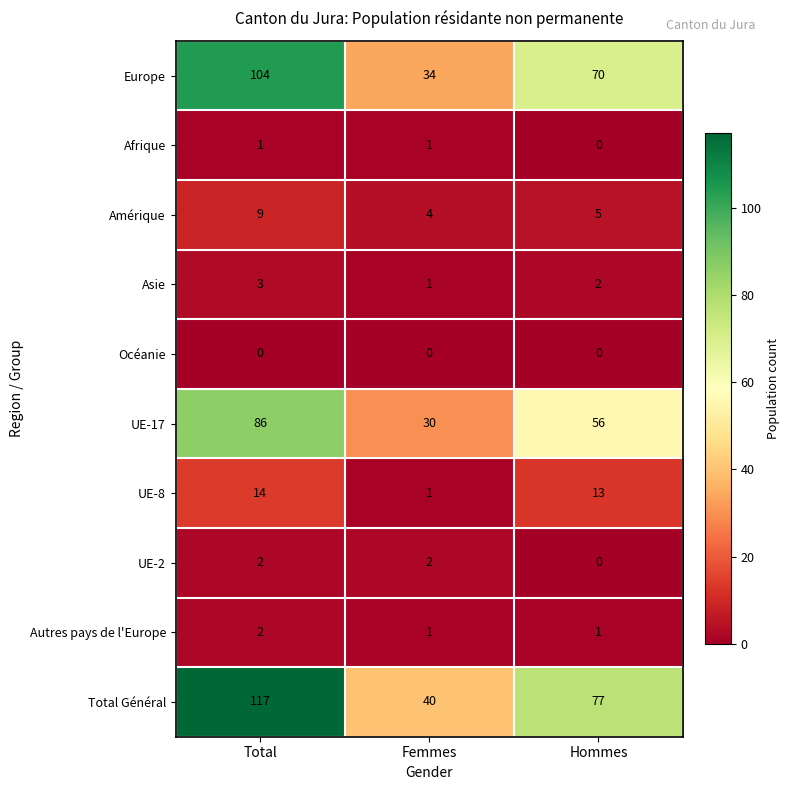

Which series has the largest total across all categories?

Total Général